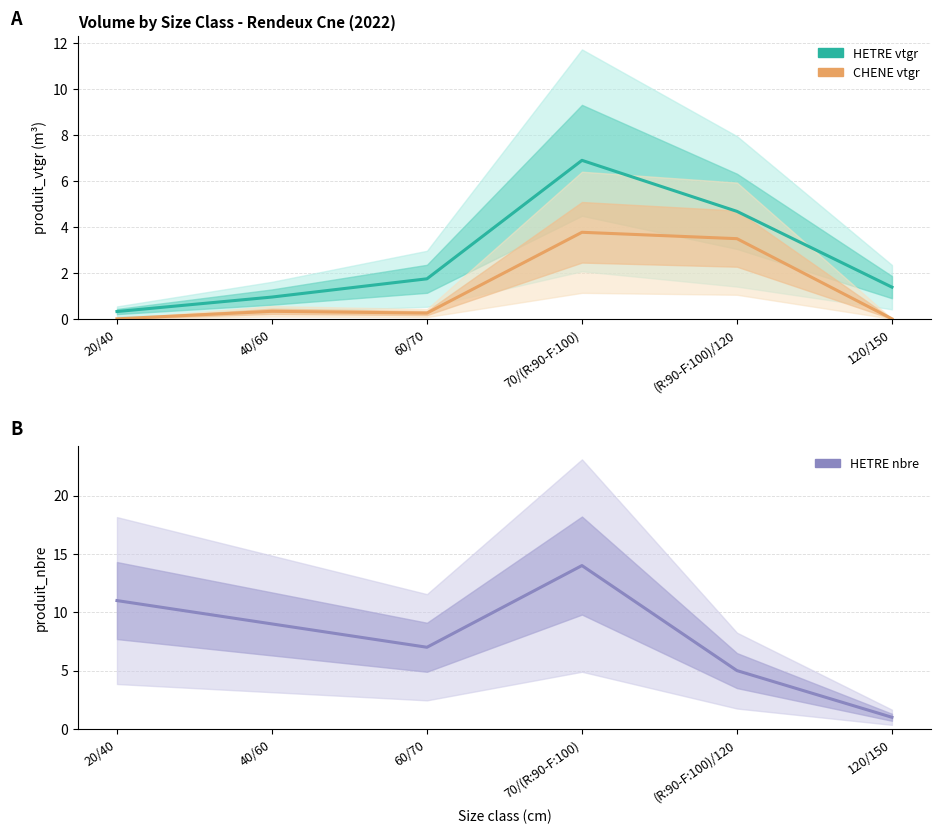

Is this an area chart (filled region under the line)?

No